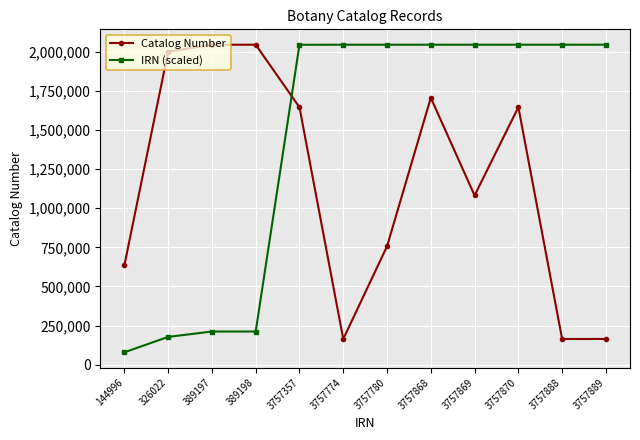

Where does the IRN (scaled) series first go above 2044655?

3757780